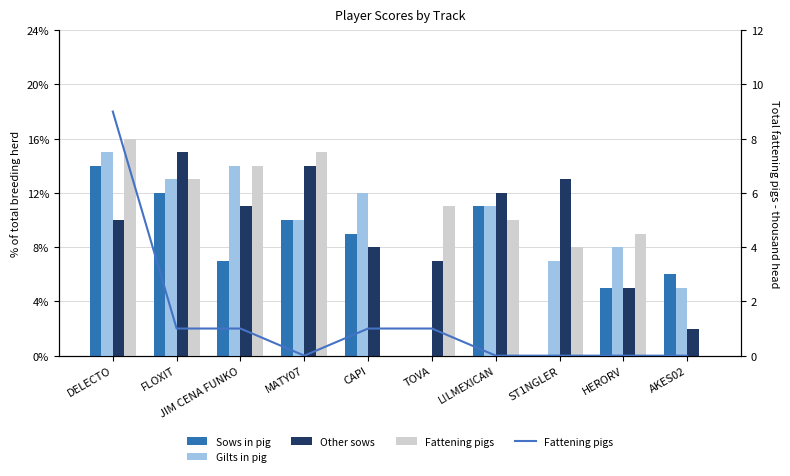

What is the maximum value shown in the chart?

15